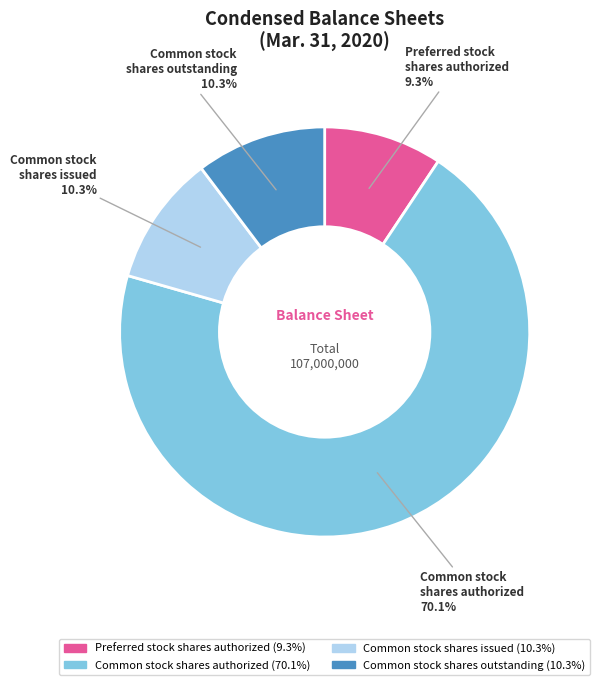

What is the largest slice in the pie chart?

Common stock shares authorized